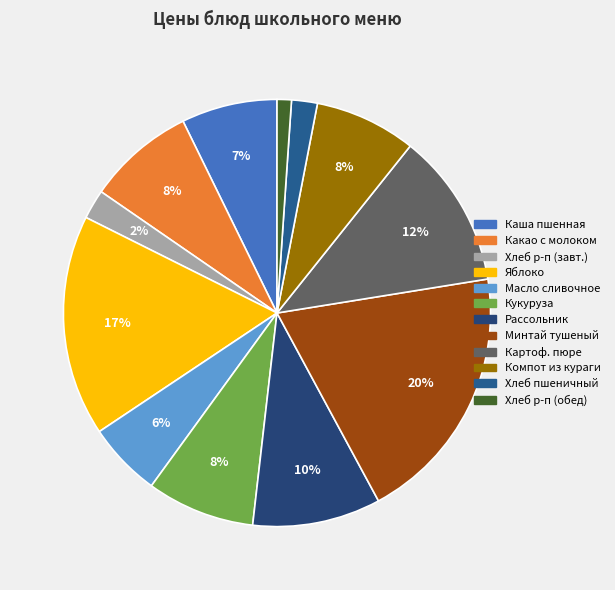

Is there any slice that represents more than half of the pie?

No